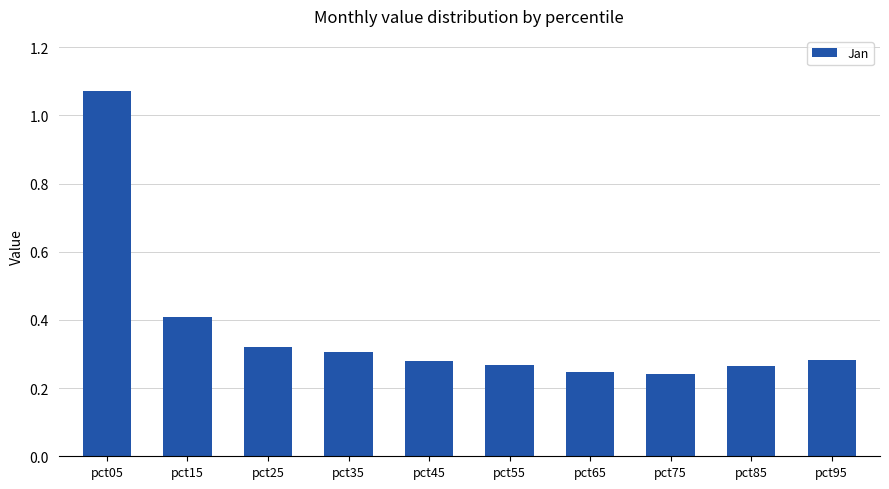

True or false: the data shows 0.3 at pct85.

True